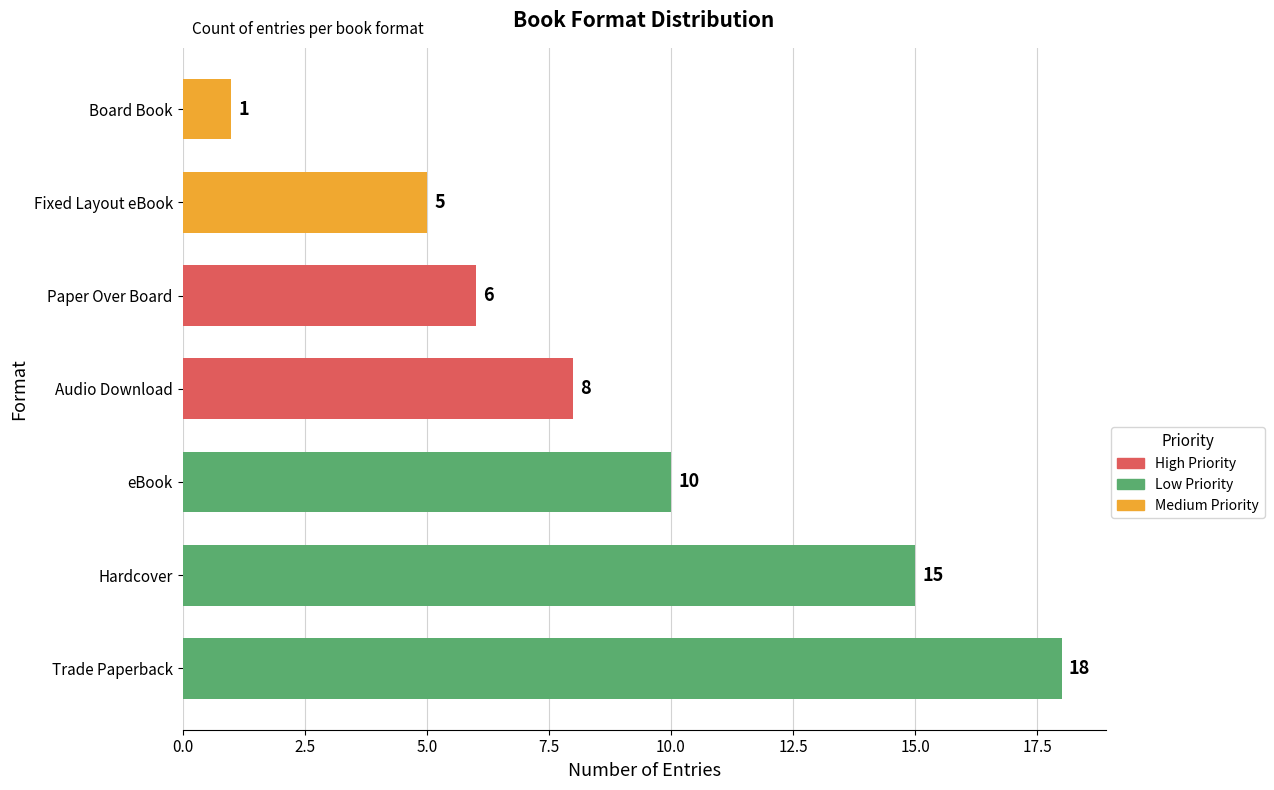

Count the number of data series in this chart.

1